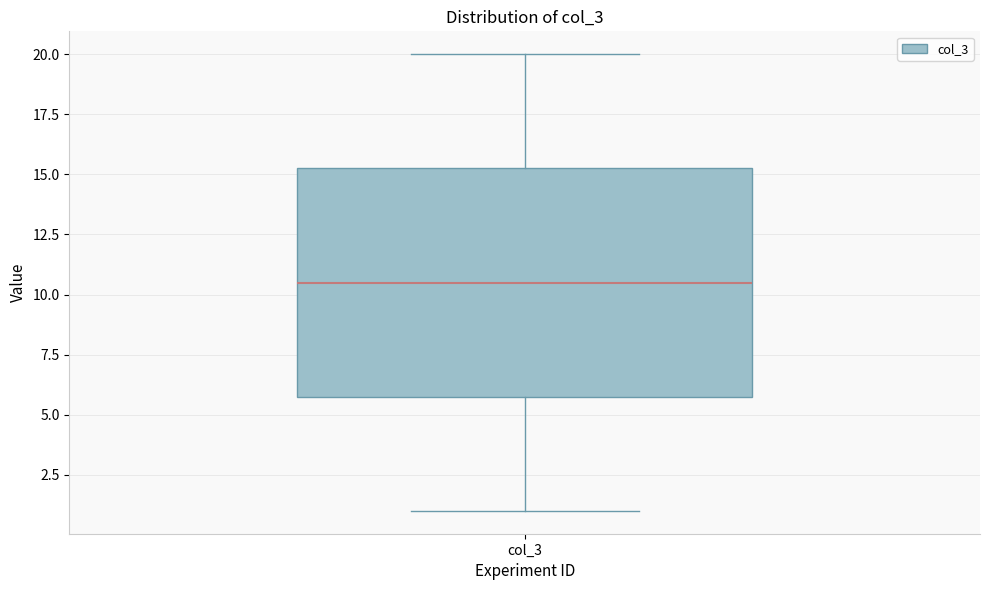

Read this box plot against the y-axis: the position of the median line, the range covered by the box, and the ends of both whiskers. The values are not printed on the chart, so give them approximately, as read against the axis.

median 10.5, box 6.0 to 15.5, whiskers 1.0 to 20.0